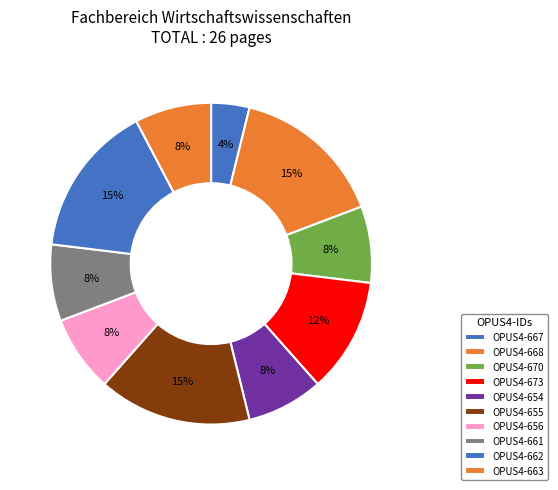

Does OPUS4-656 represent more than half of the total?

No